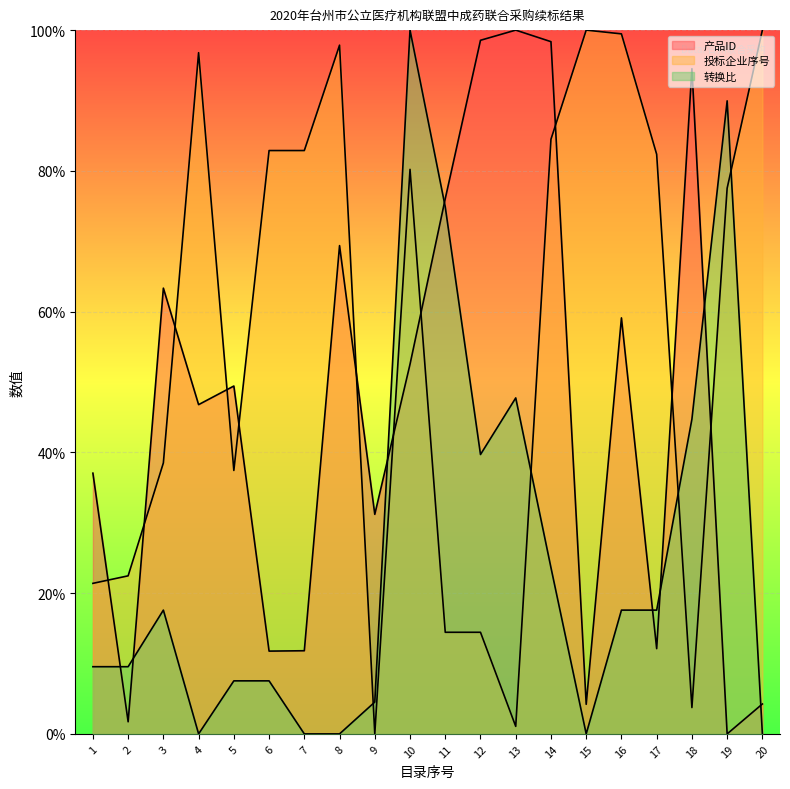

What is the spread (max minus min) of values at 6?

75.4